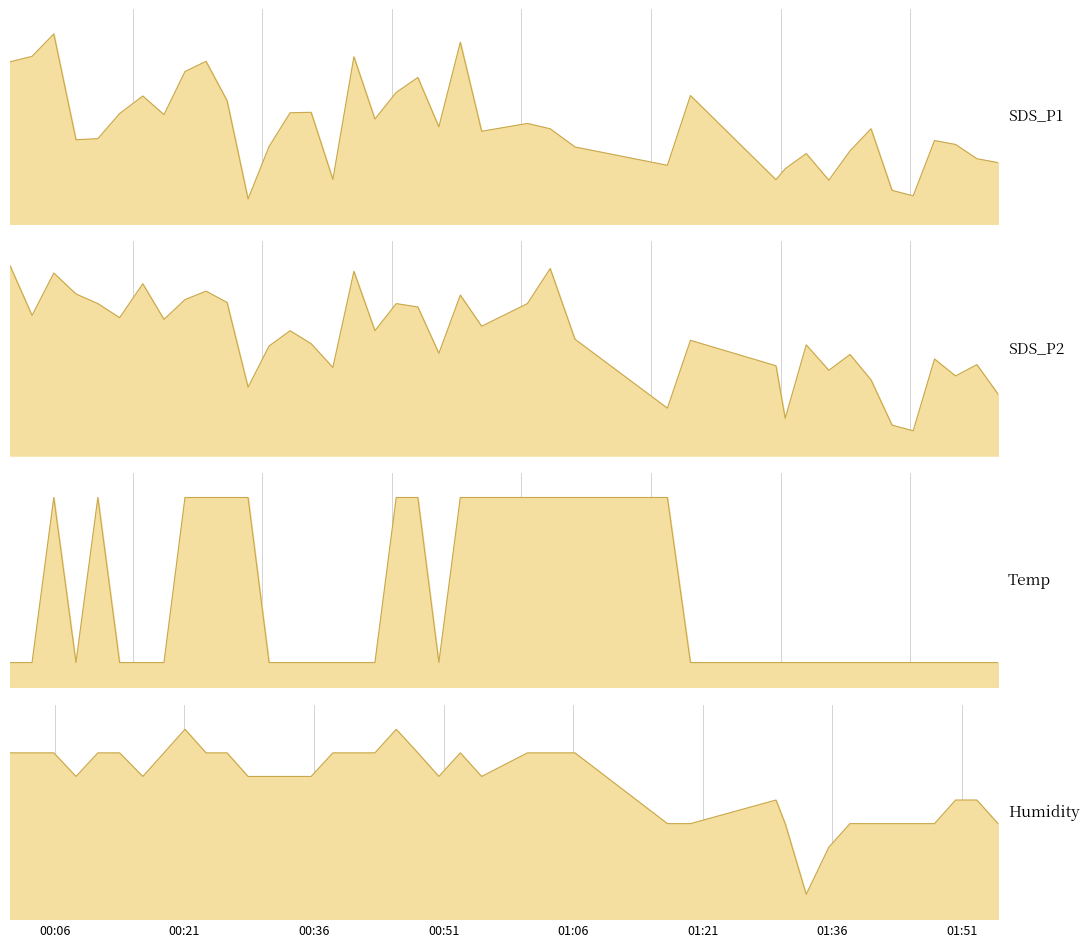

Is it true that Temp equals 0.9 at 32?

False